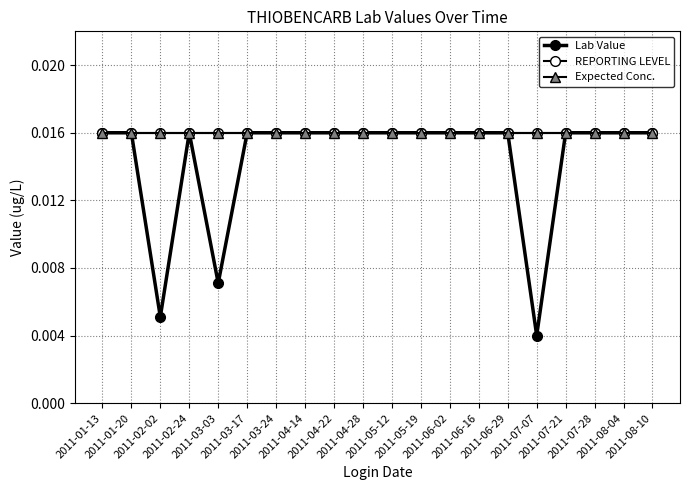

Which series has the largest range (max minus min)?

Lab Value